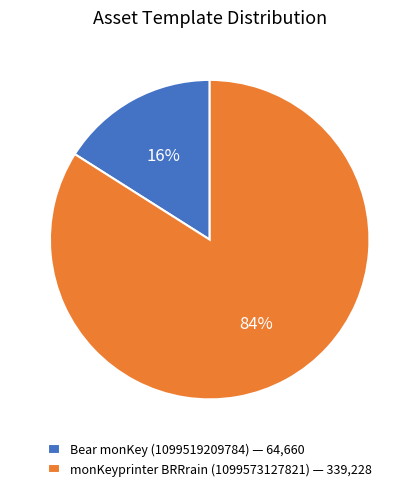

What is the smallest slice in the pie chart?

Bear monKey (1099519209784)